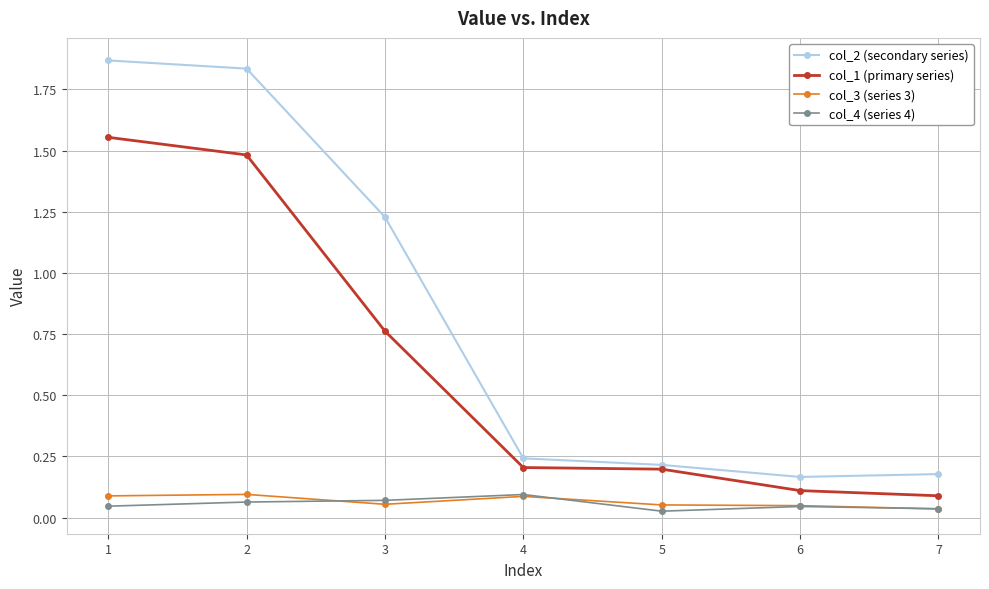

The col_3 (series 3) series shows 0.1 at 4. True or false?

True